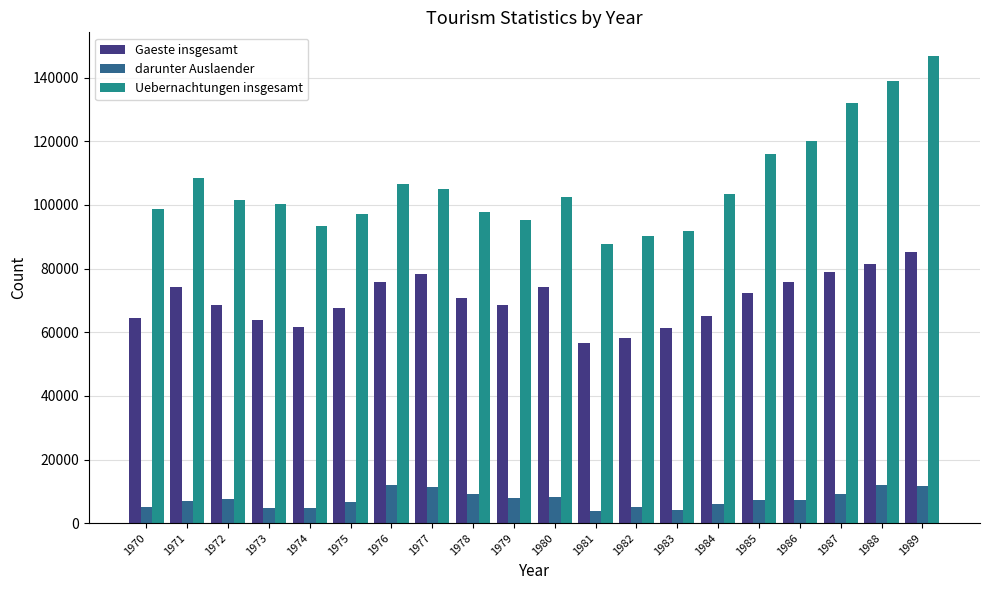

What is the average value of the Uebernachtungen insgesamt series?

106669